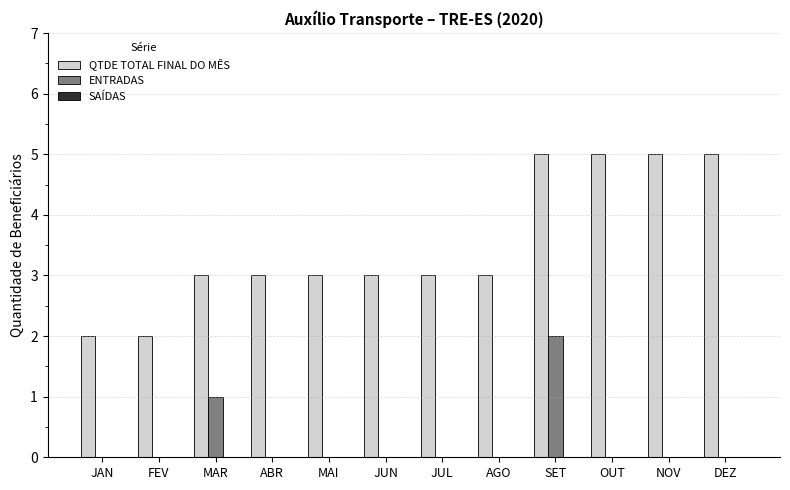

The value of ENTRADAS at MAR is 0. True or false?

False